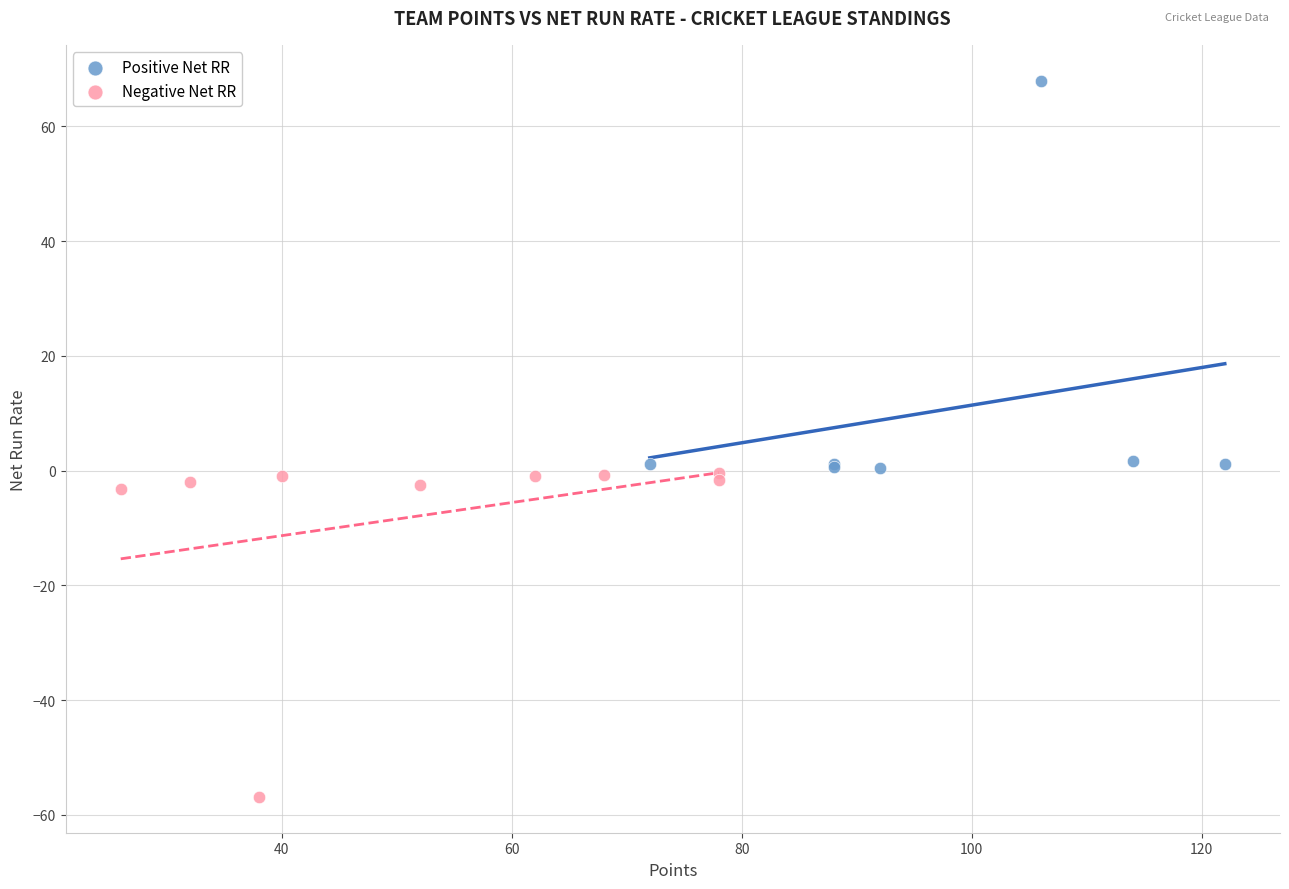

Which series has the widest spread of Y values?

Positive Net RR